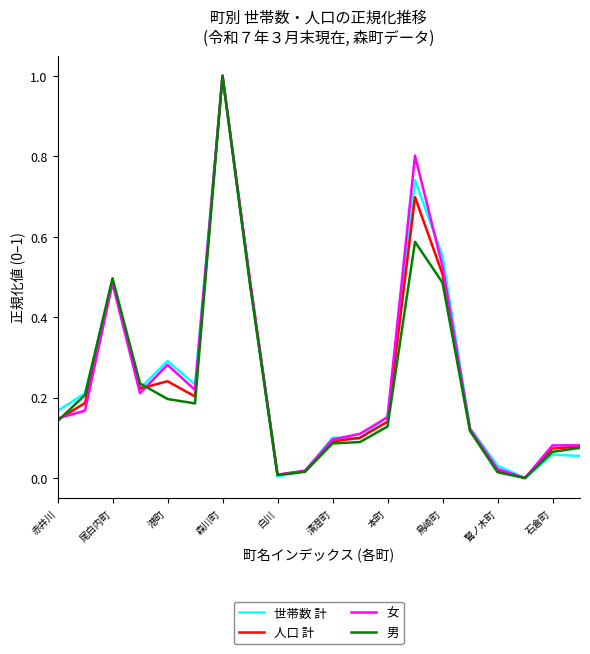

True or false: 男 has more than 2 interior local peaks.

True